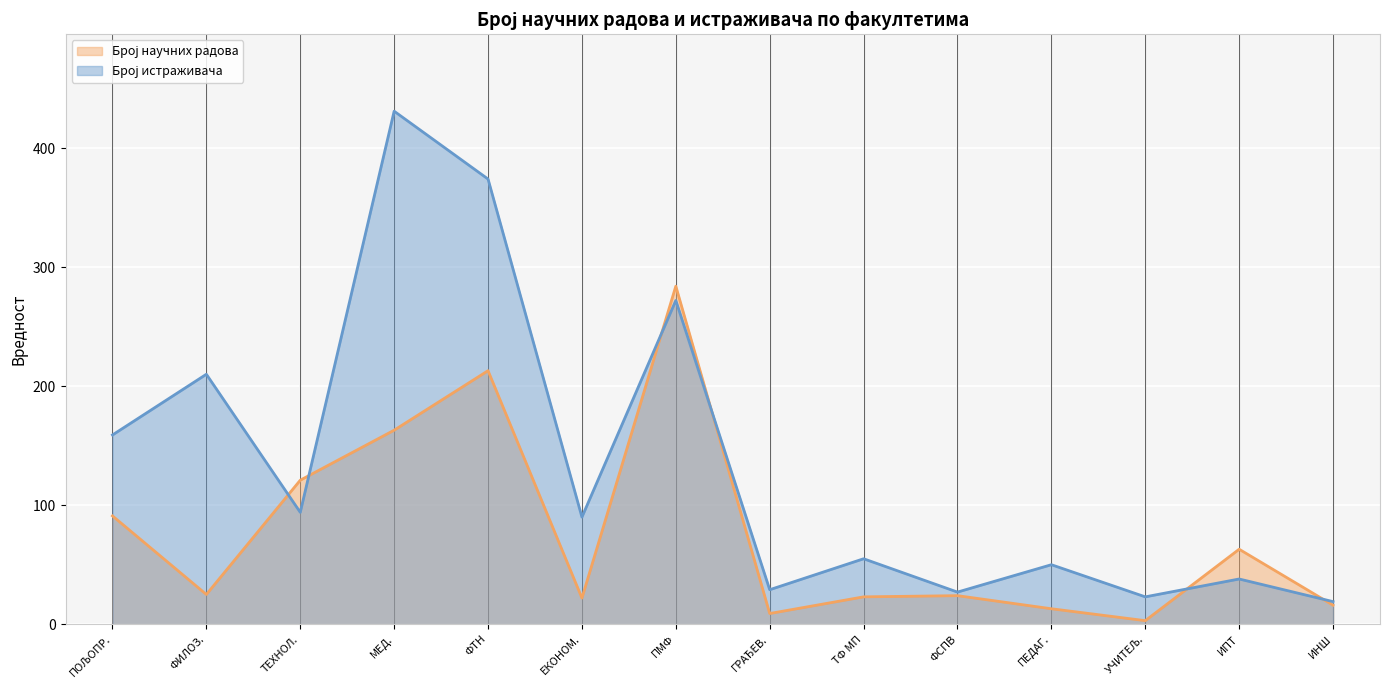

What is the total value across all series at ЕКОНОМ.?

112